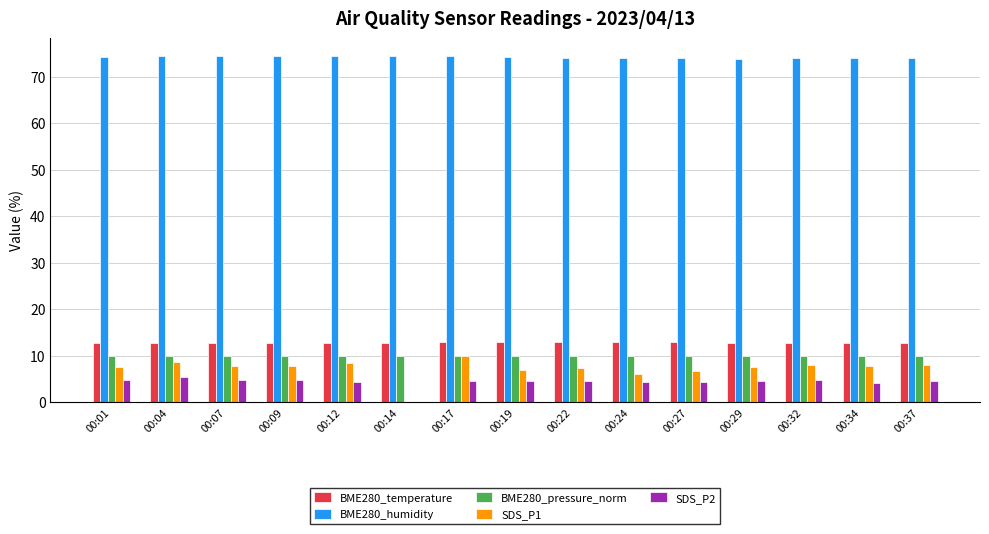

What is the maximum value shown in the chart?

74.5